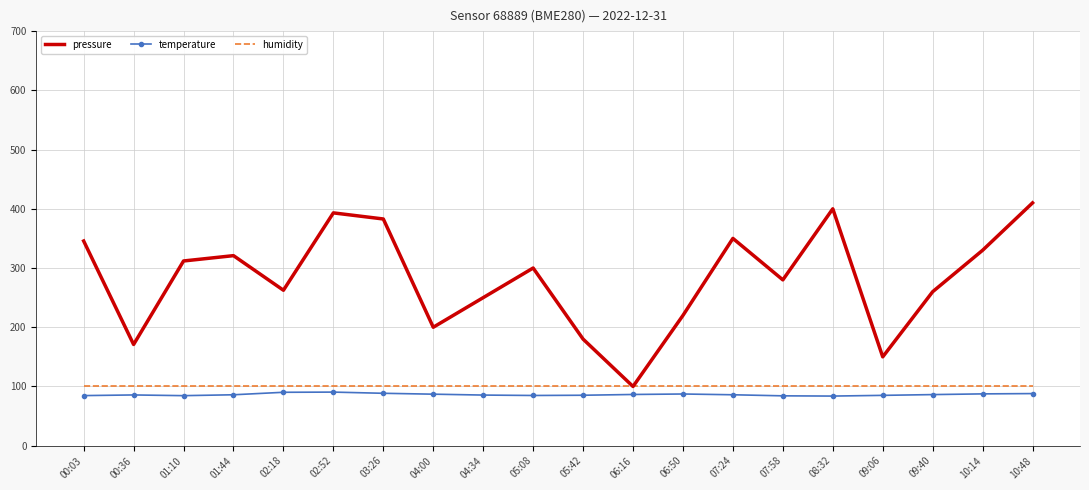

What are all the series names shown in the legend?

pressure, temperature, humidity